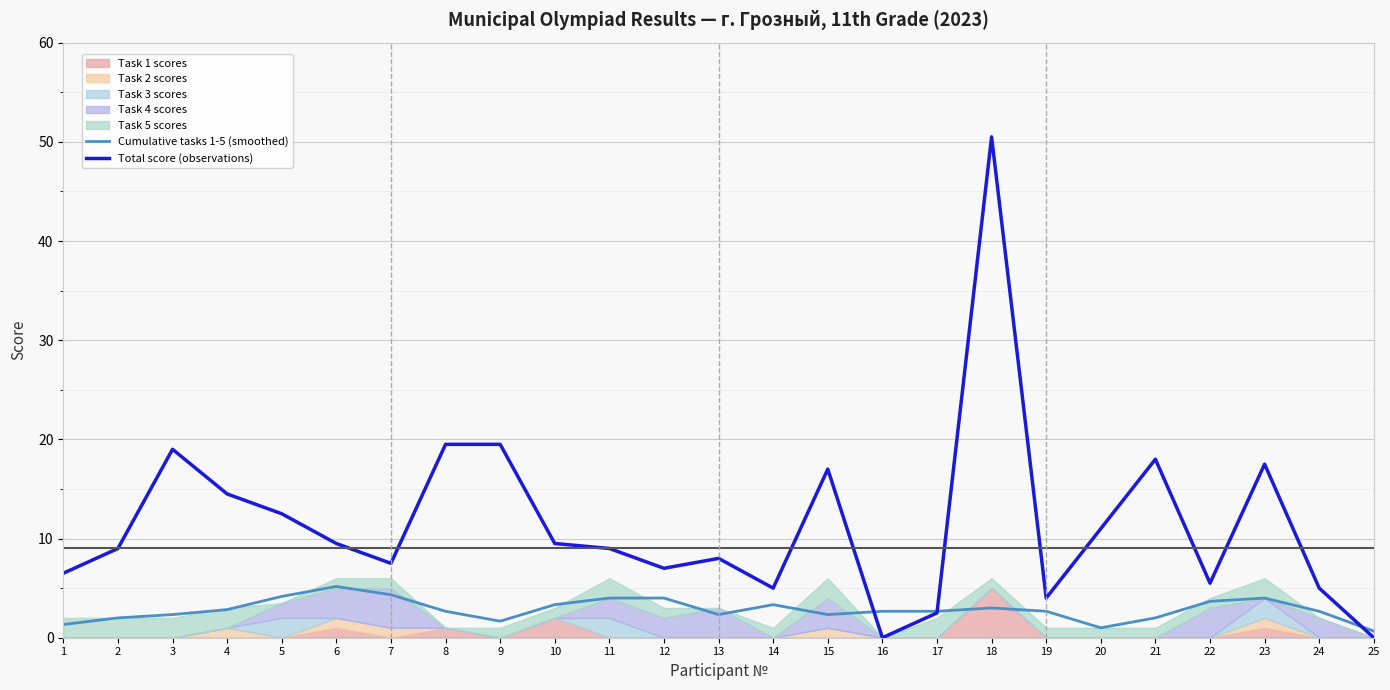

What is the maximum value for Total score (observations)?

50.5